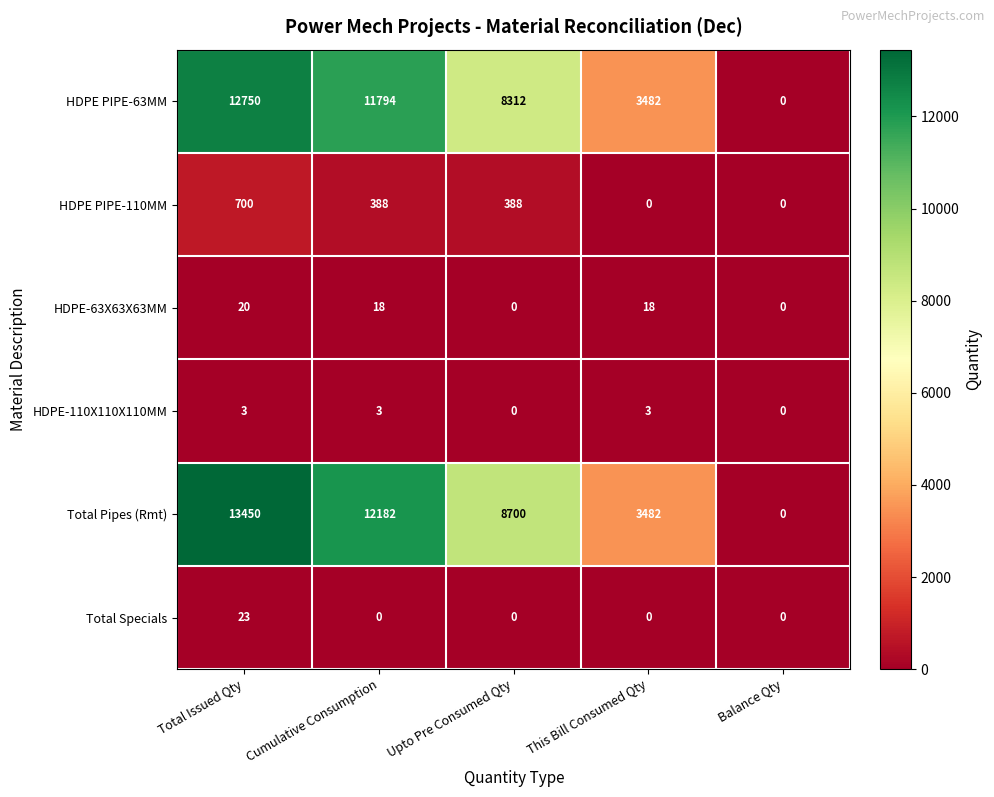

Which series has the largest total across all categories?

Total Pipes (Rmt)